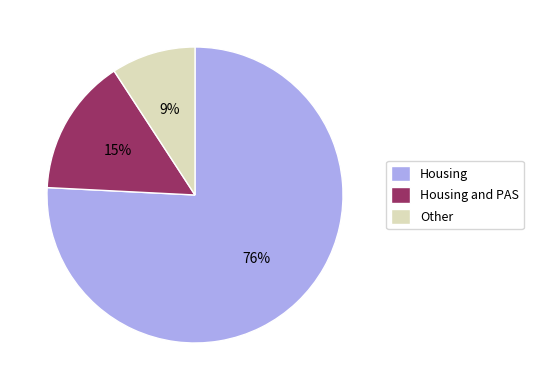

Is it true that Housing and PAS is 15% of the pie?

True